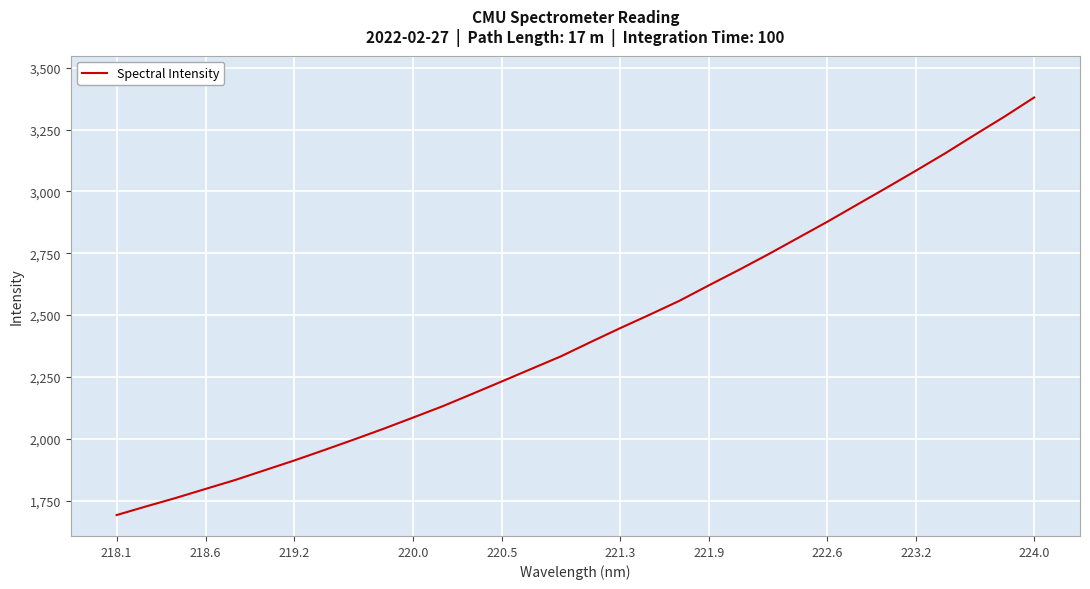

What is the difference between the maximum and minimum values?

1687.7